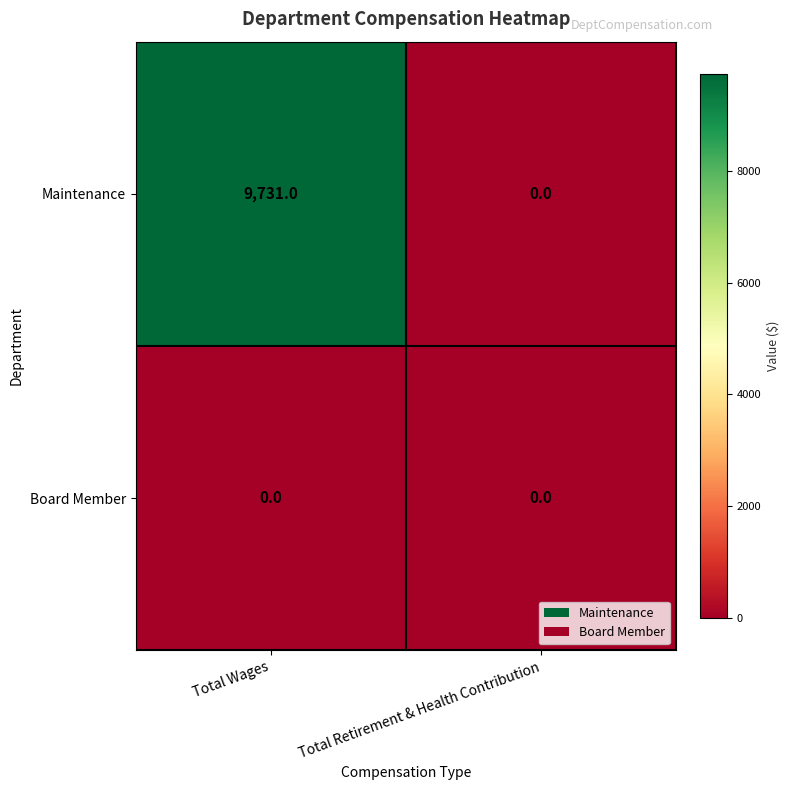

Which series has the widest spread of values?

Maintenance